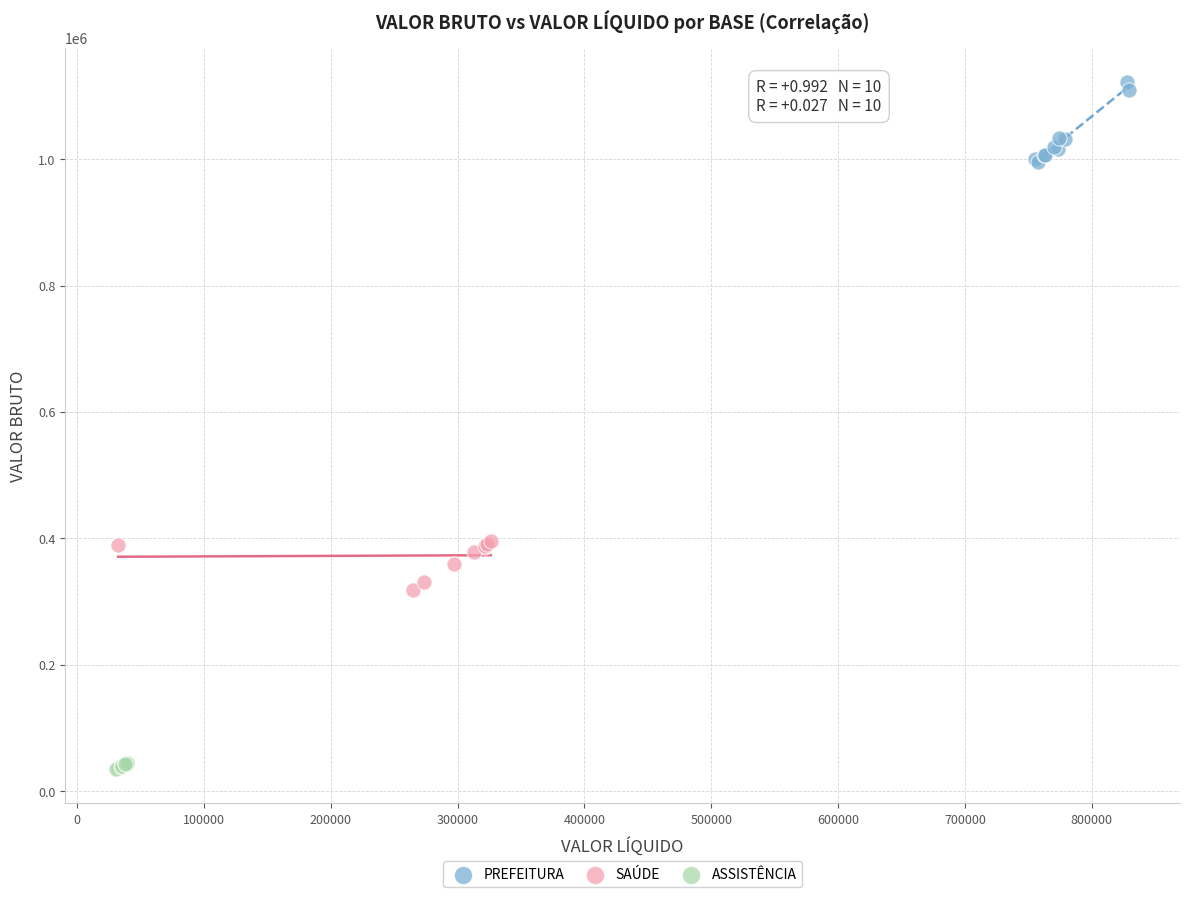

Which series reaches the maximum Y coordinate?

PREFEITURA